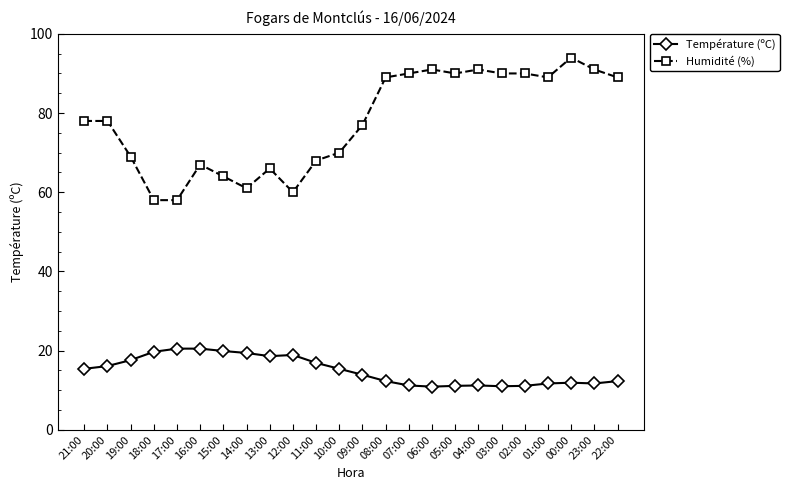

What is the total value across all series at 13:00?

84.6